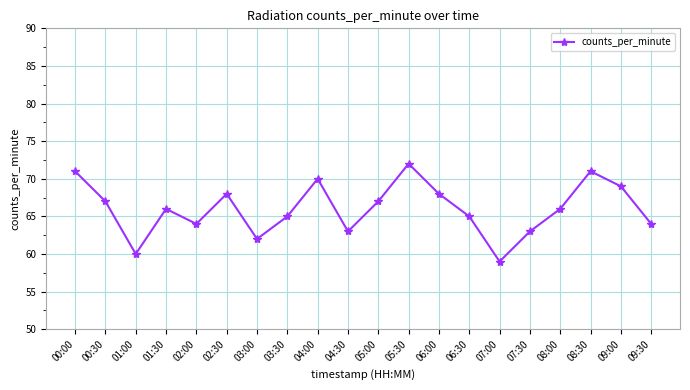

Read the value at 04:30, to the nearest 5.

65